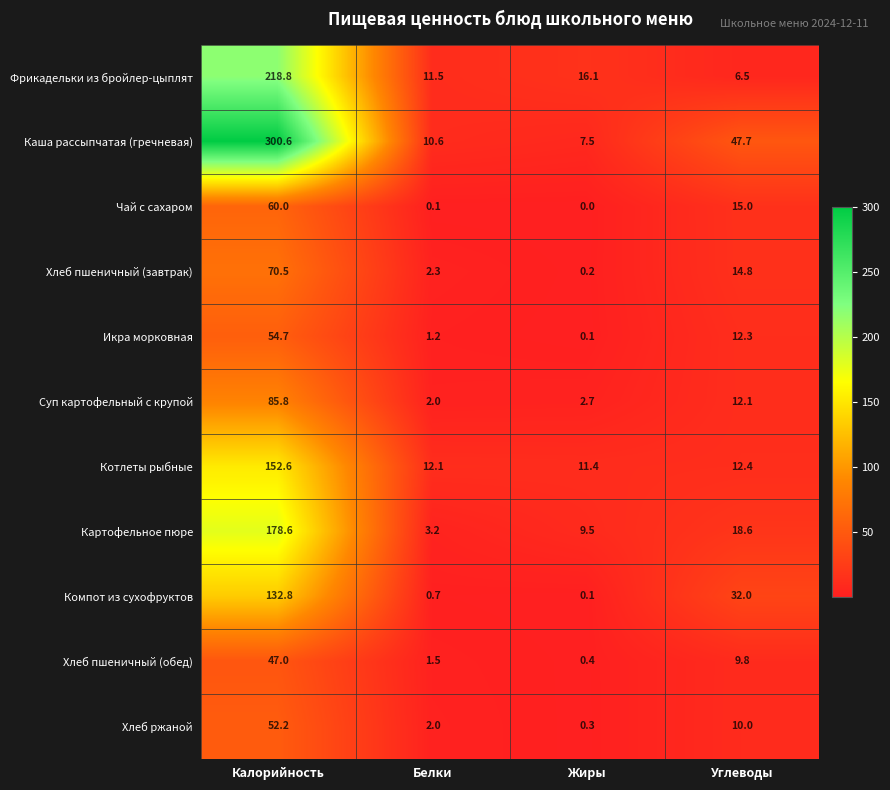

What is the total value across all series at Белки?

47.2